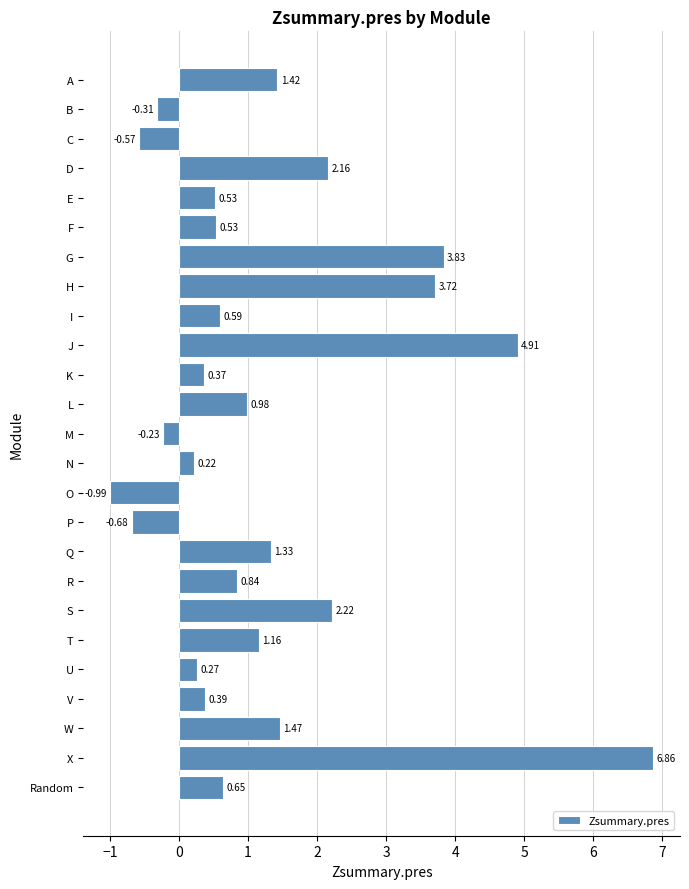

What is the change in value from G to Q?

-2.5